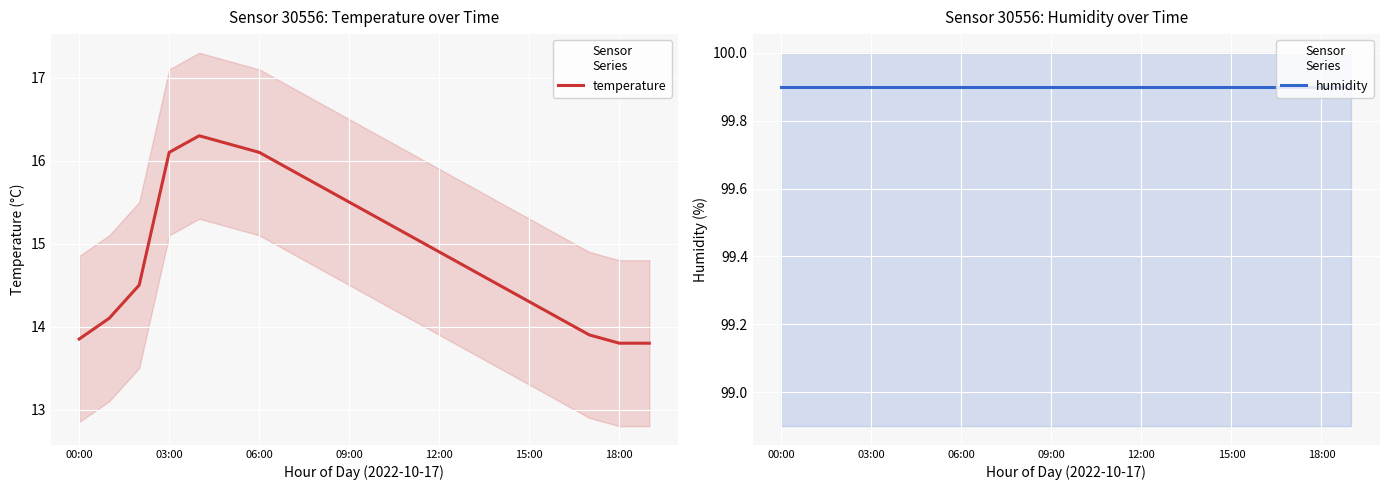

What is the value of the temperature point at the 5th from the left?

16.3